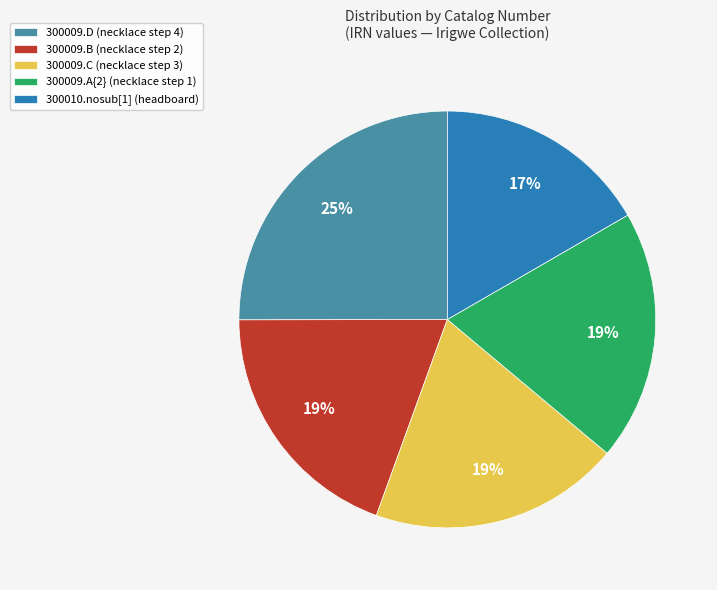

To the nearest percent, what is the difference between the largest and smallest slice percentages?

8%